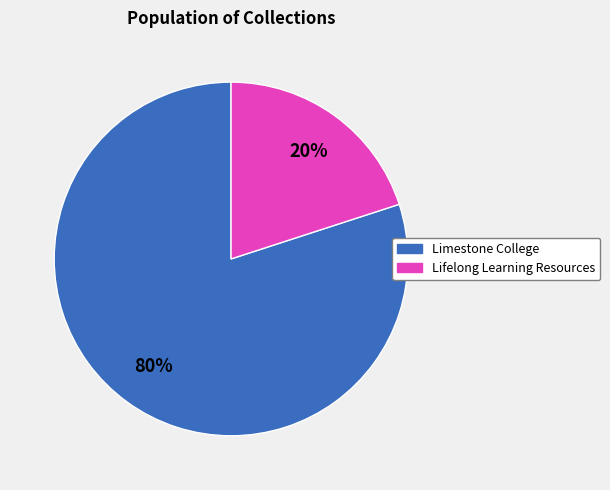

Combined, do Lifelong Learning Resources and Limestone College account for over 50%?

Yes